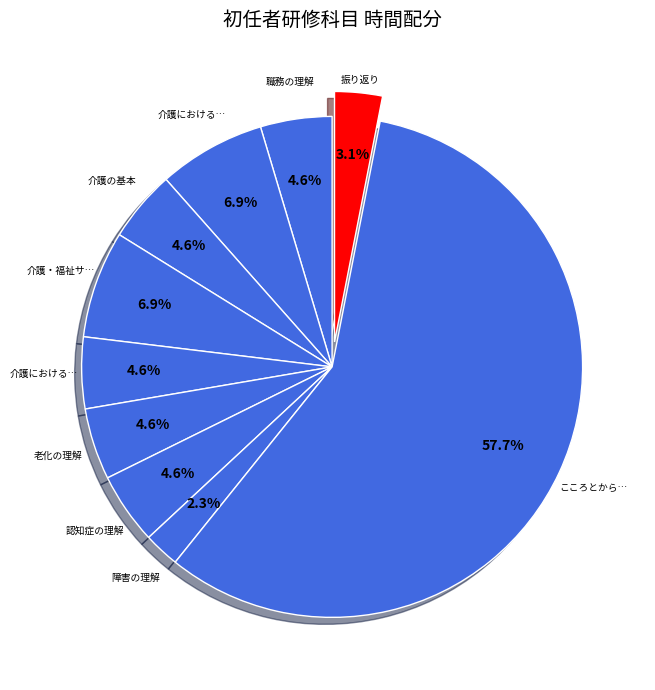

How many segments does this pie chart have?

10